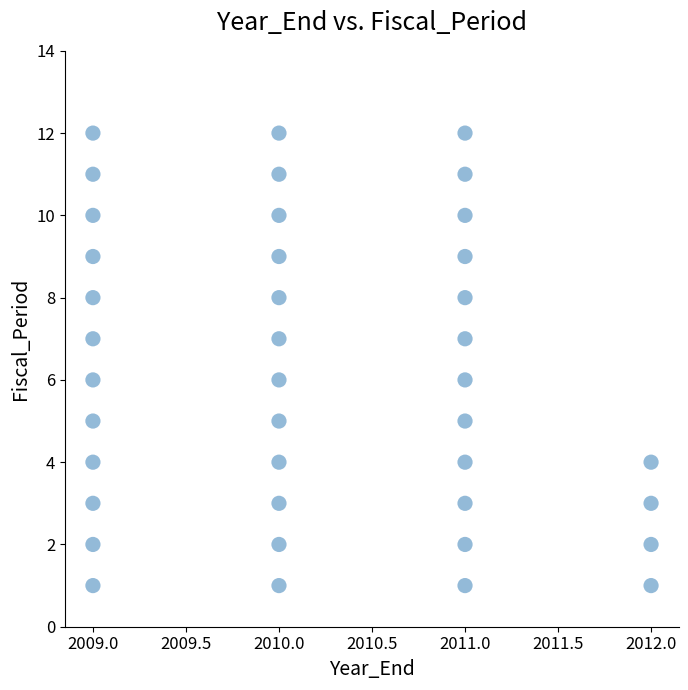

What is the range of X values (max minus min)?

3